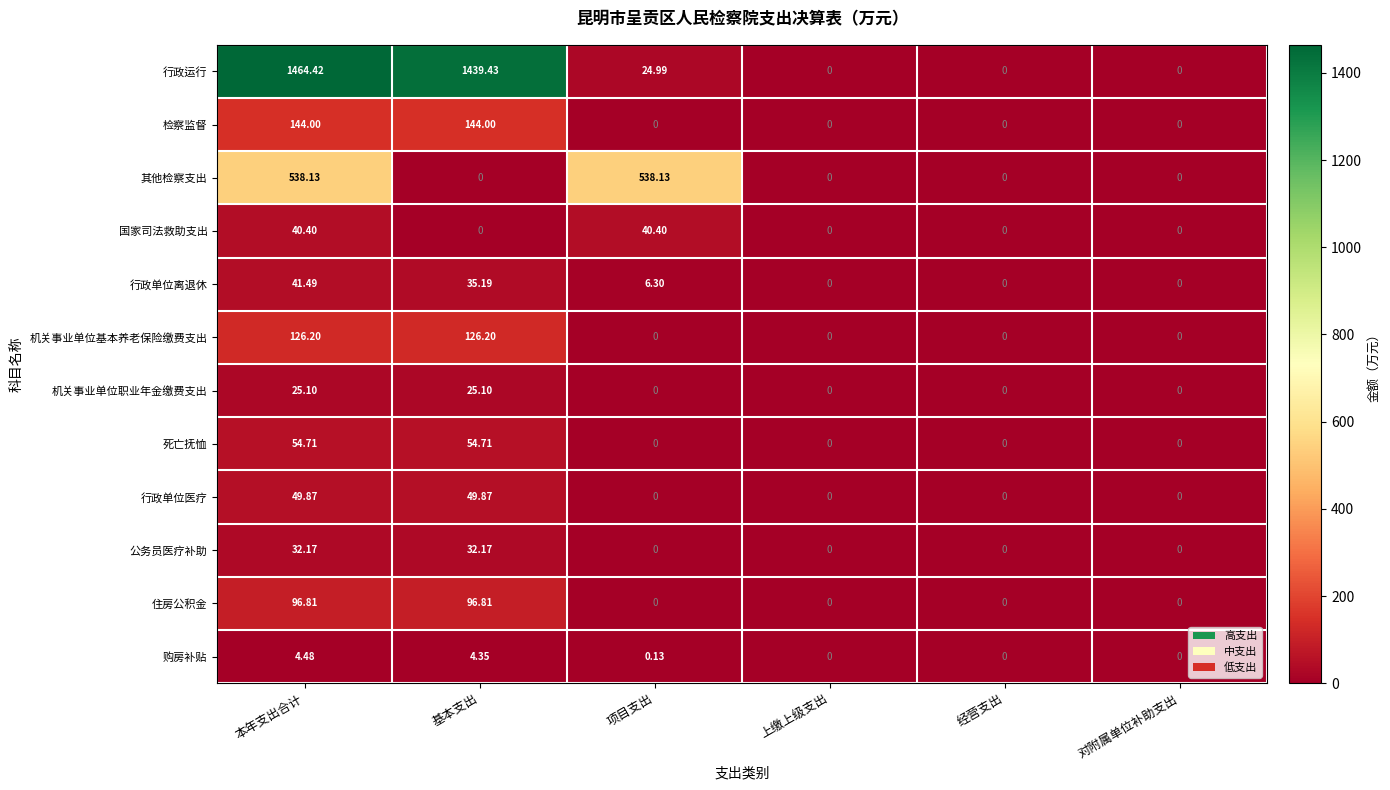

At how many categories does at least one series exceed 950?

2